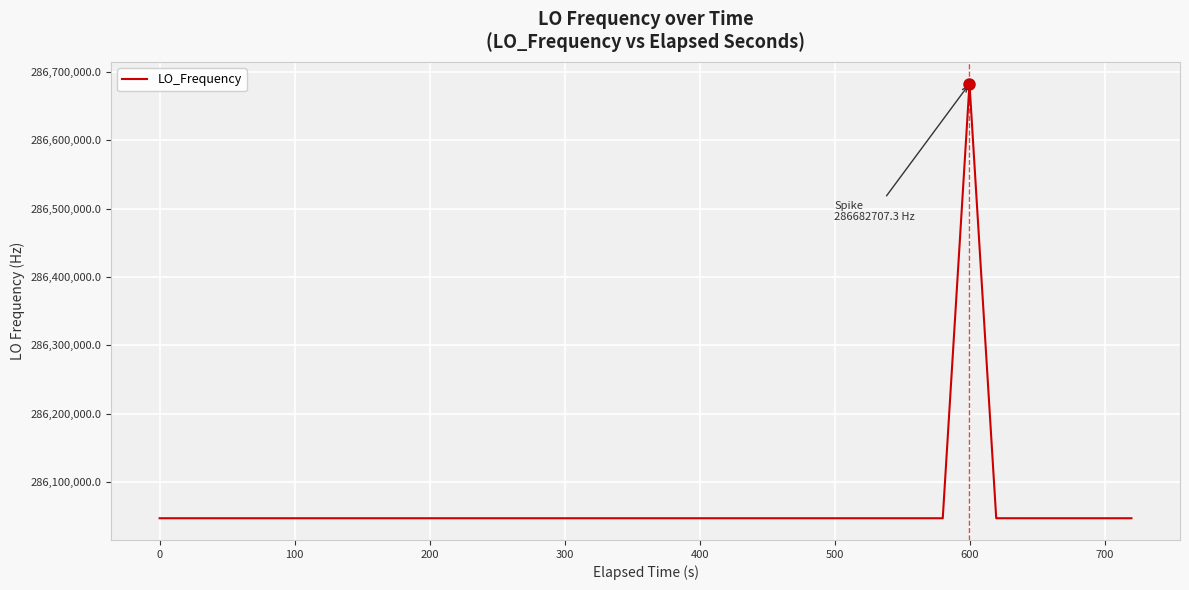

What is the average value?

286062891.8